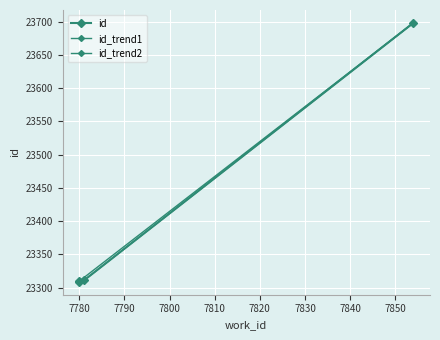

What is the sum of all id values?

93628